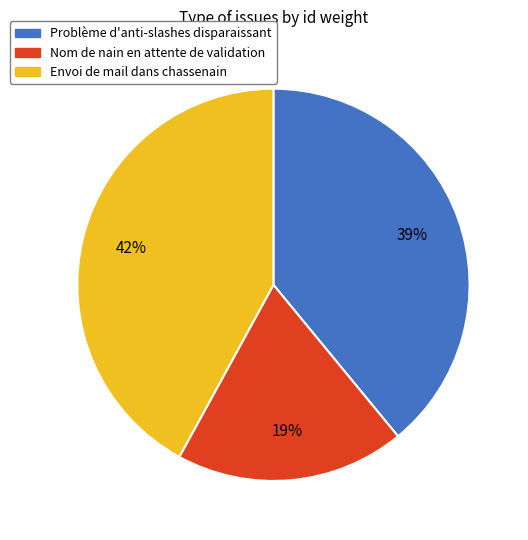

Which slice is the largest?

Envoi de mail dans chassenain